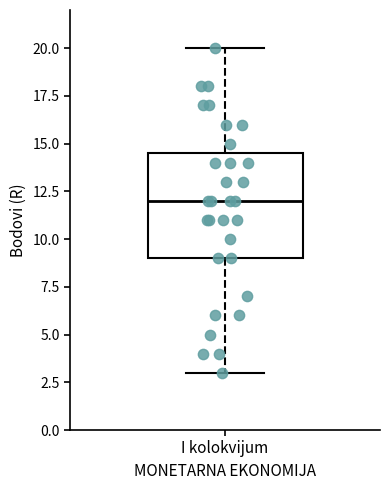

Read this box plot against the y-axis: the position of the median line, the range covered by the box, and the ends of both whiskers. The values are not printed on the chart, so give them approximately, as read against the axis.

median 12.0, box 9.0 to 14.5, whiskers 3.0 to 20.0